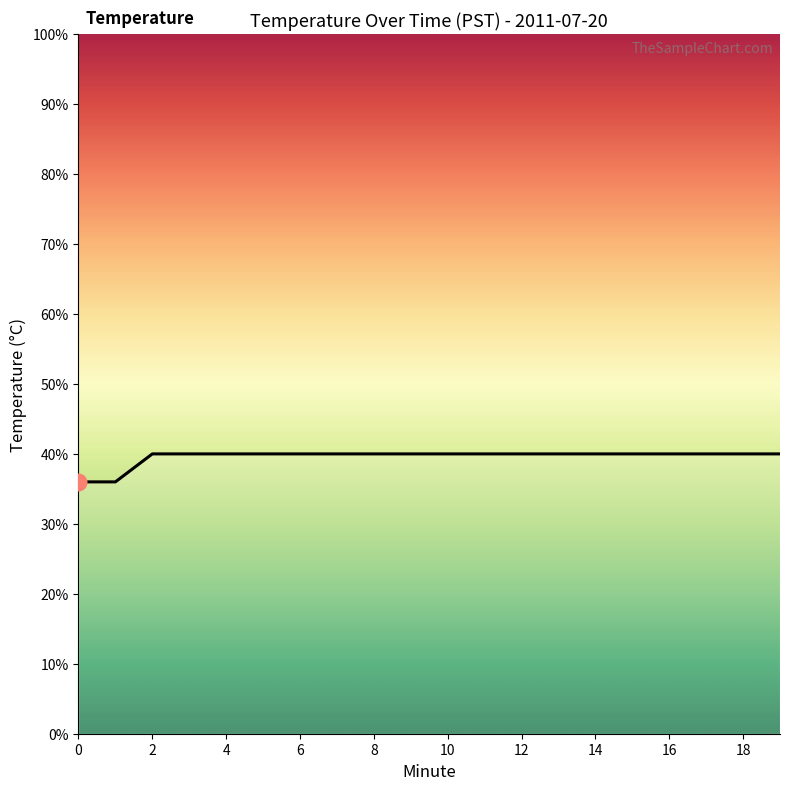

Is this an area chart (filled region under the line)?

Yes